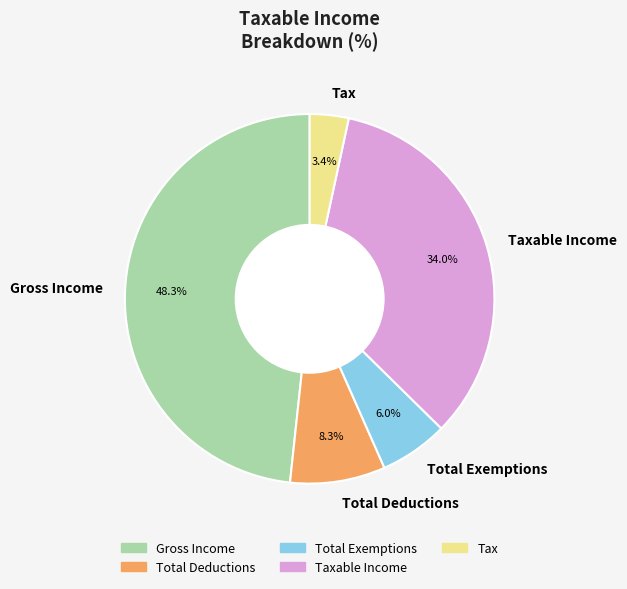

The Gross Income slice represents 40% of the pie. True or false?

False